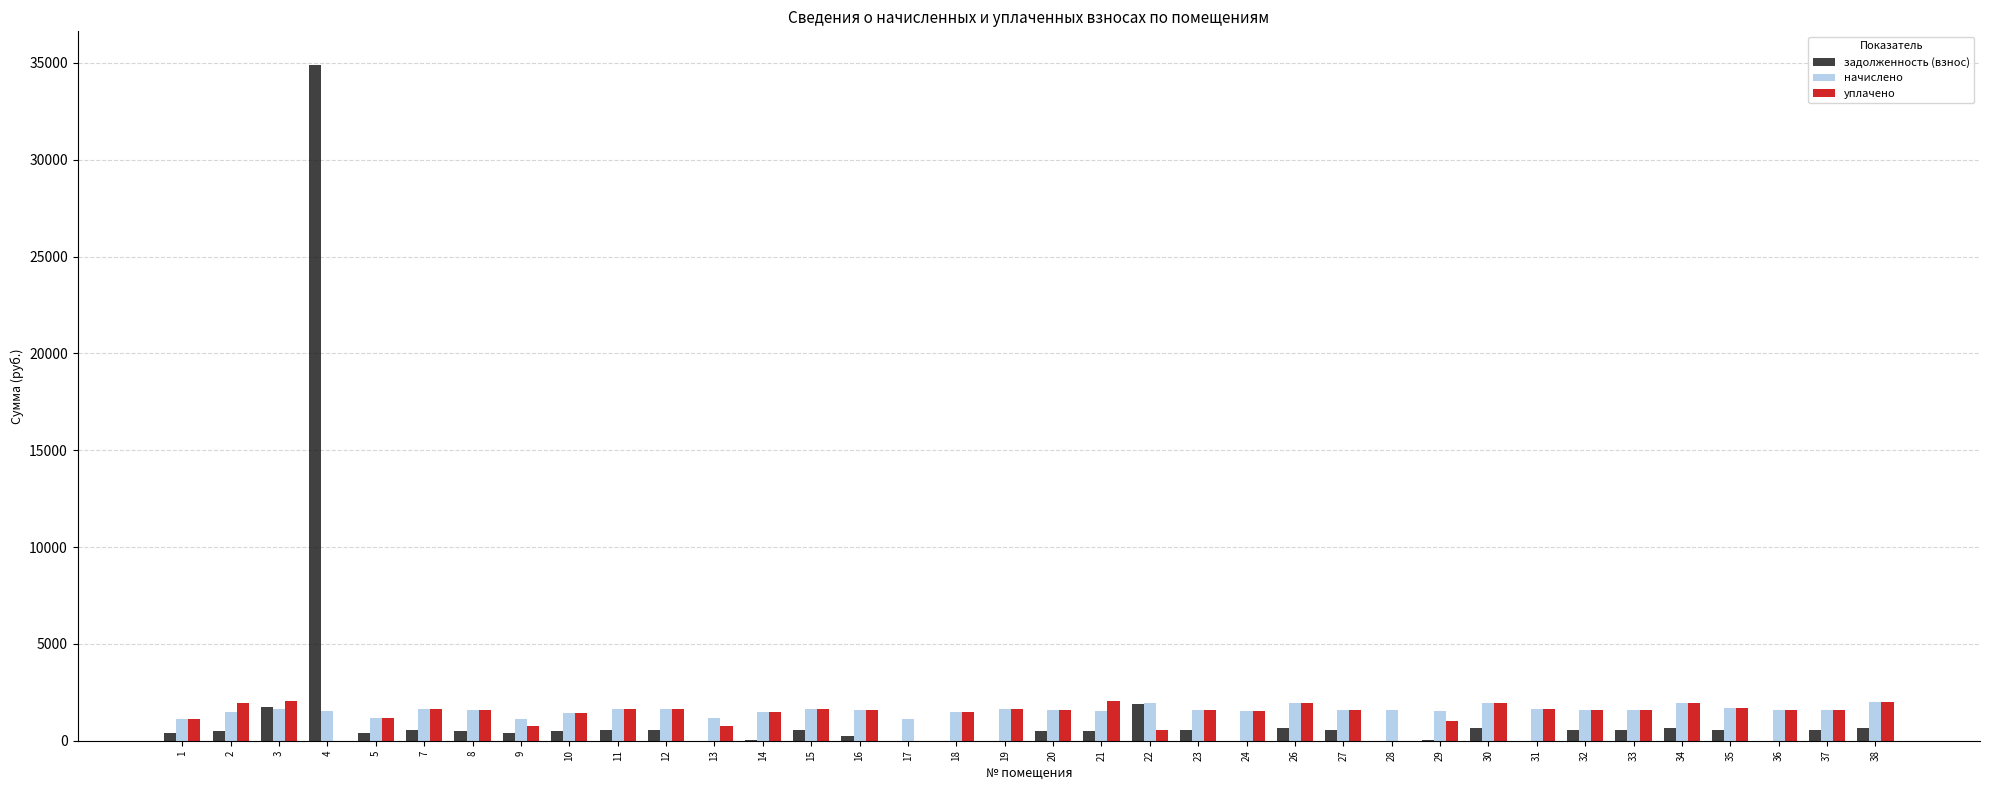

What is the total value across all series at 37?

3707.2